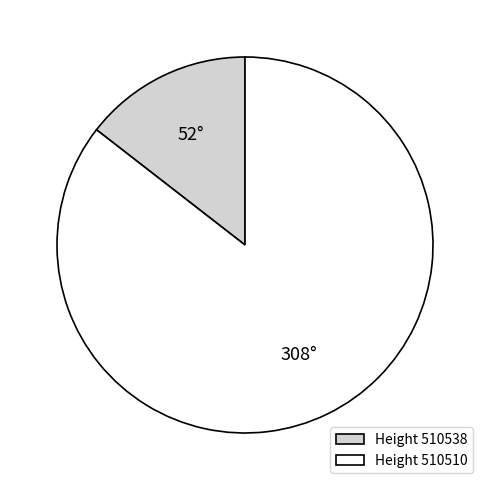

What is the largest slice in the pie chart?

Height 510510